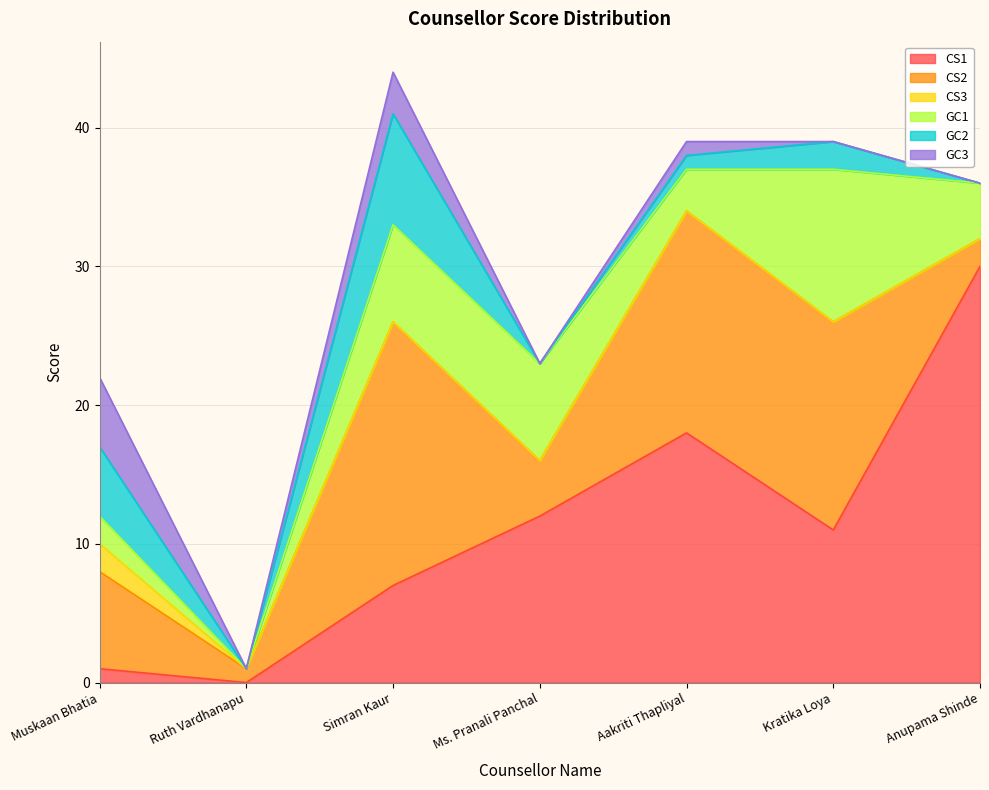

True or false: CS1 and GC1 cross at least once.

False